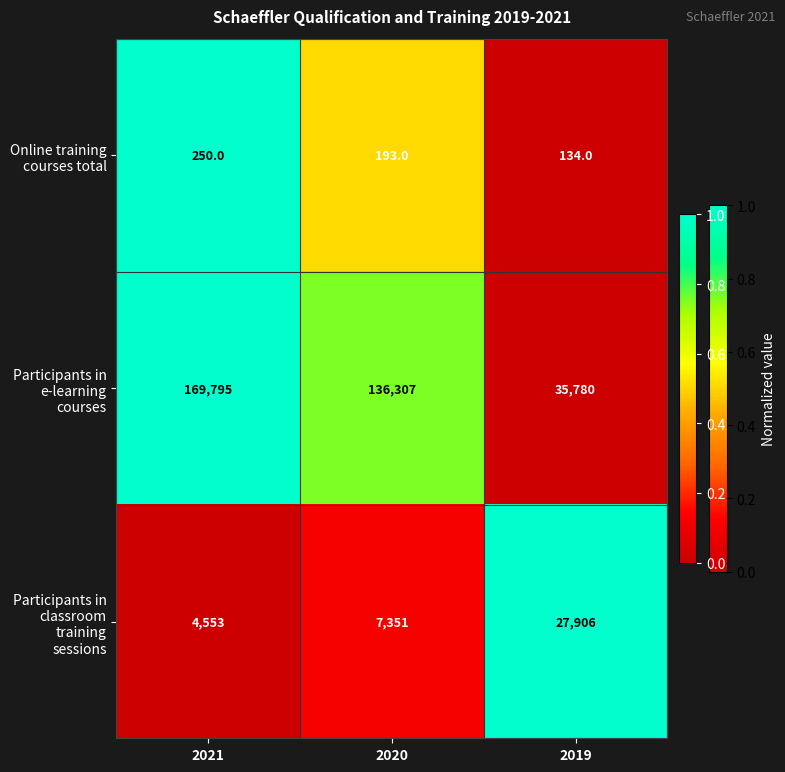

Which category has the highest value in the Participants in e-learning courses series?

2021